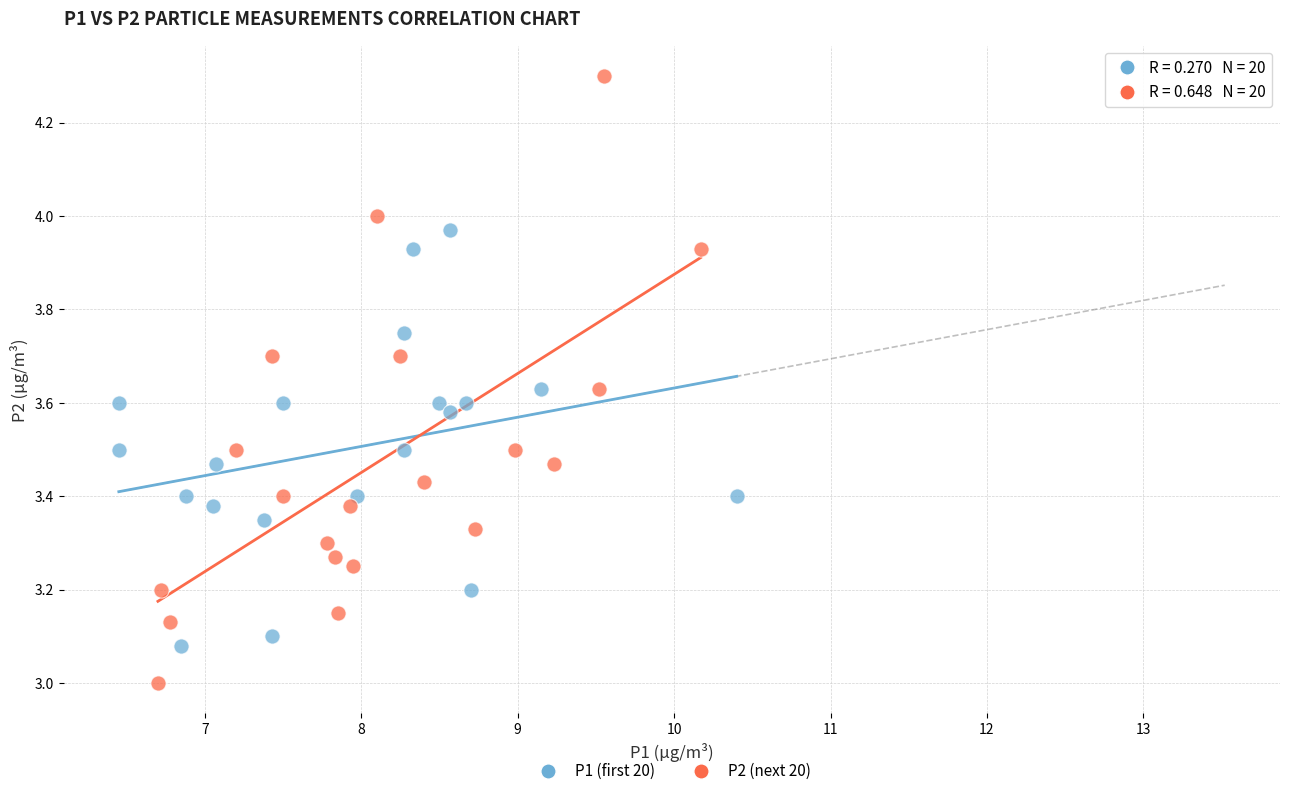

Which series has the widest spread of Y values?

P2 (next 20)